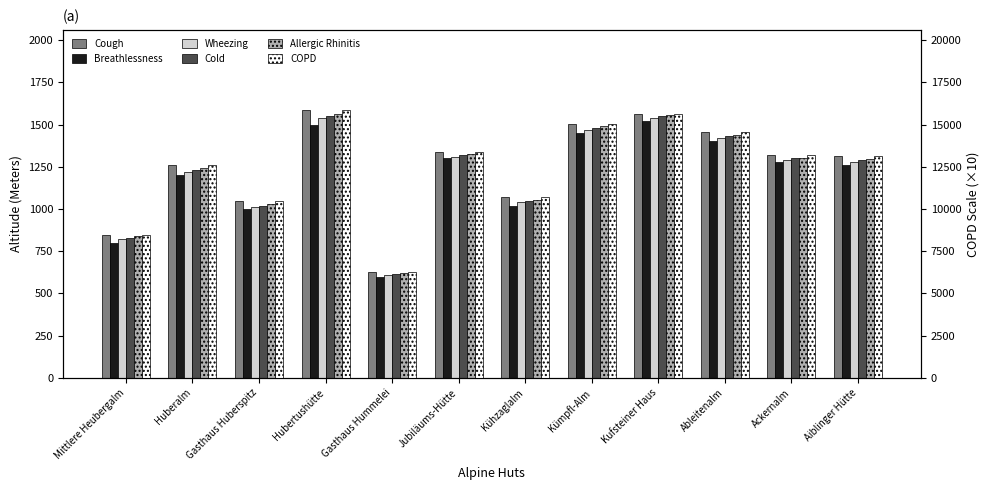

At how many categories does at least one series exceed 1519?

12